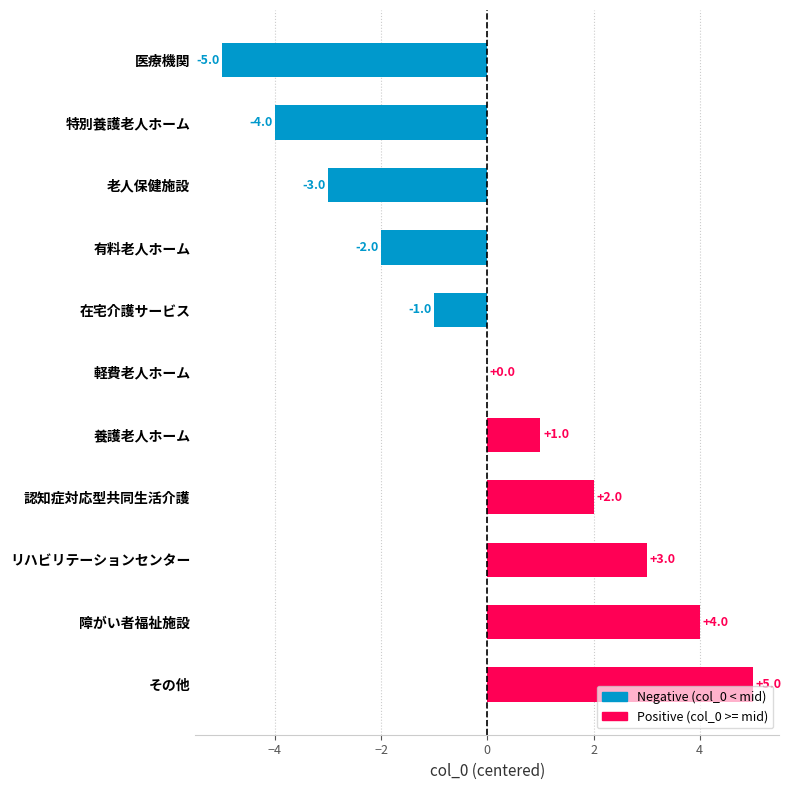

The chart shows a value of -1 at 有料老人ホーム. True or false?

False